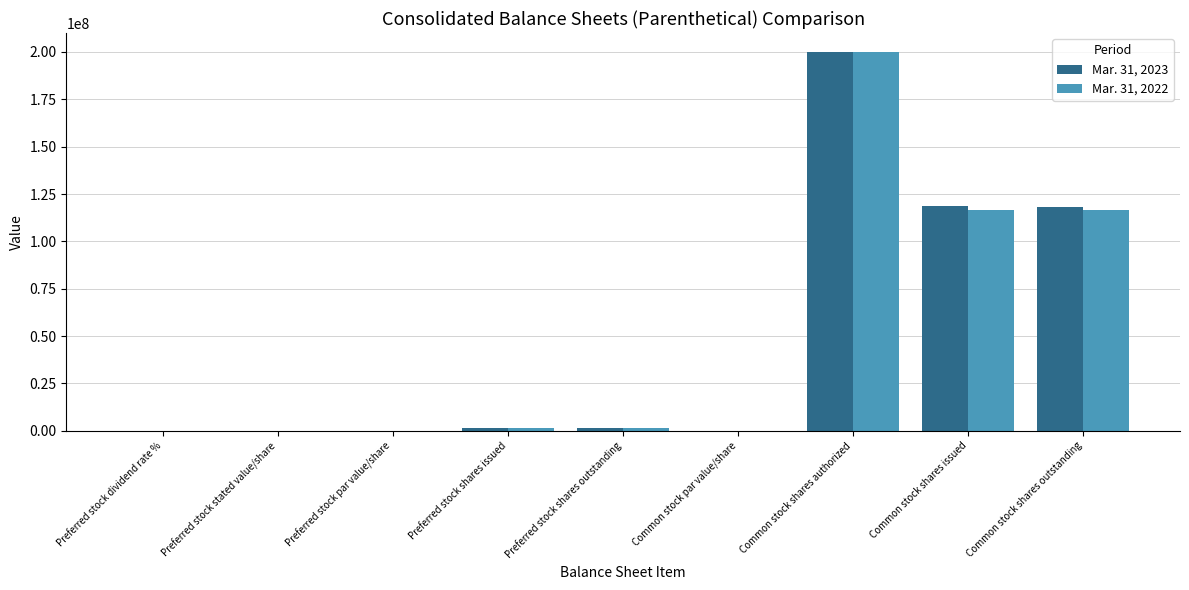

What is the greatest value displayed?

200000000.0